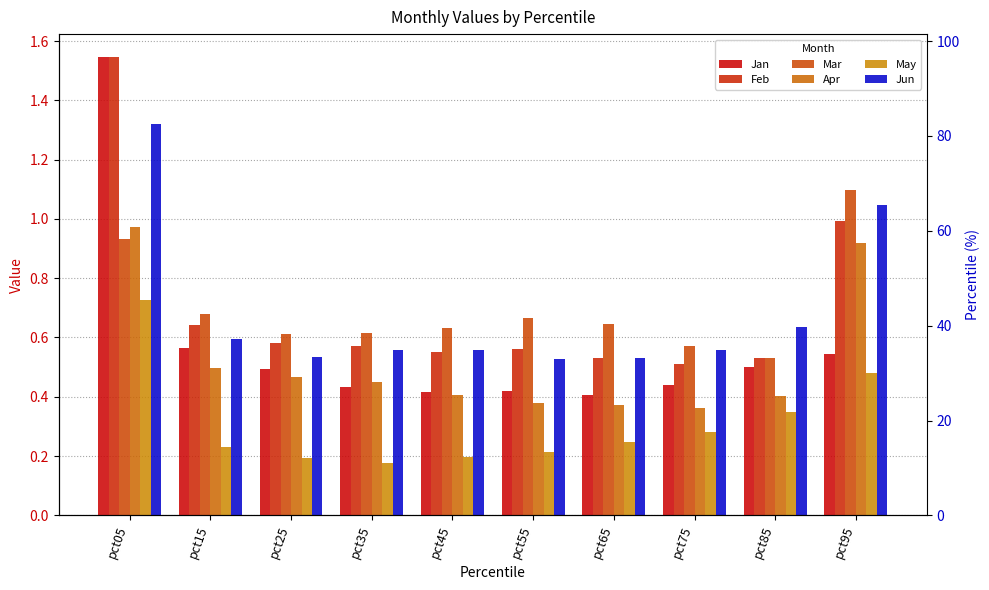

Reading left to right, what are all the values shown in this chart?

Jan: 1.5	0.6	0.5	0.4	0.4	0.4	0.4	0.4	0.5	0.5
Feb: 1.5	0.6	0.6	0.6	0.6	0.6	0.5	0.5	0.5	1.0
Mar: 0.9	0.7	0.6	0.6	0.6	0.7	0.6	0.6	0.5	1.1
Apr: 1.0	0.5	0.5	0.5	0.4	0.4	0.4	0.4	0.4	0.9
May: 0.7	0.2	0.2	0.2	0.2	0.2	0.2	0.3	0.3	0.5
Jun: 1.3	0.6	0.5	0.6	0.6	0.5	0.5	0.6	0.6	1.0